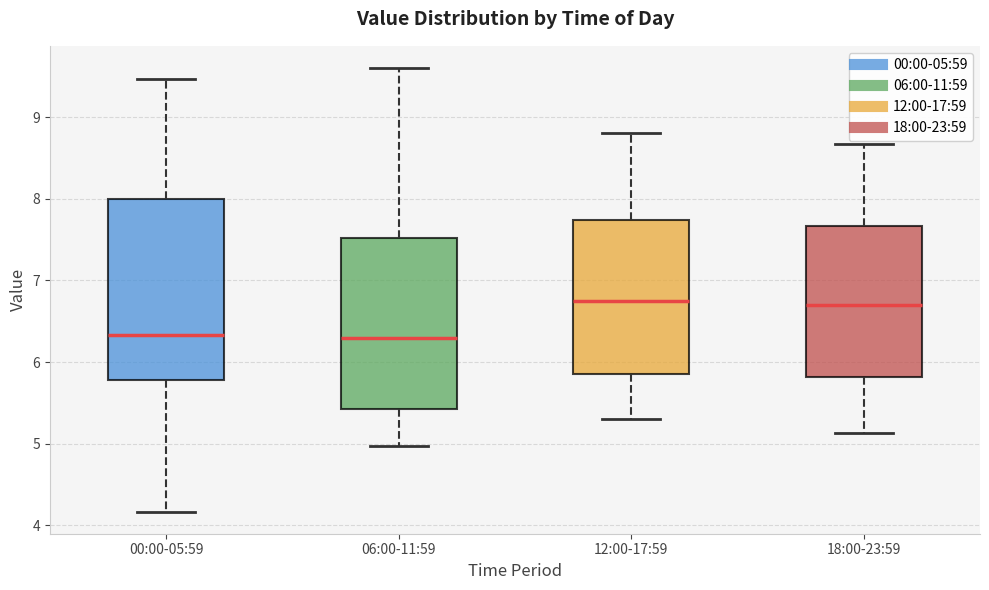

Which box is the tallest, from its lower edge to its upper edge?

00:00-05:59